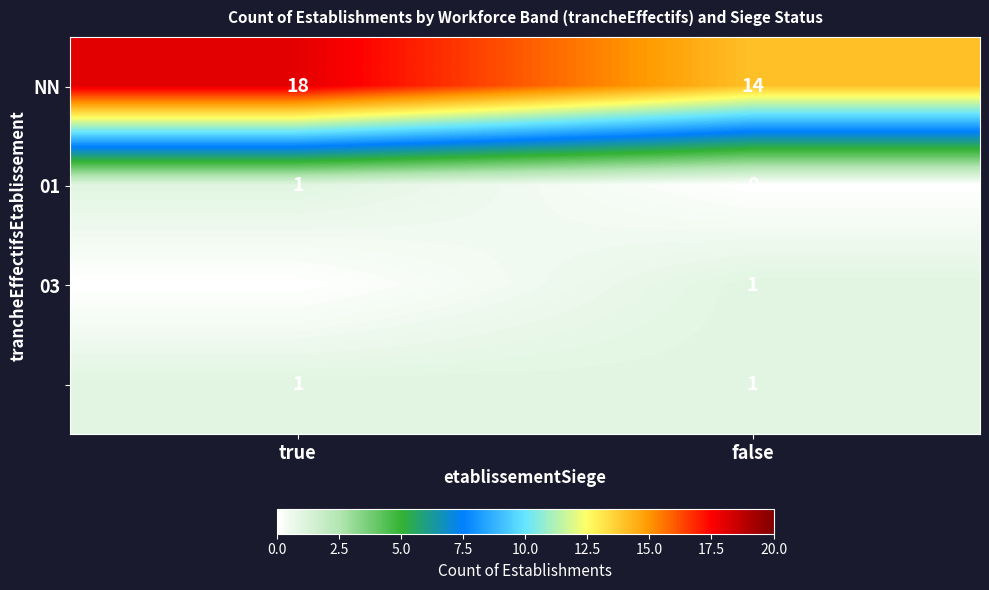

What is the difference between the highest and lowest values at true?

18